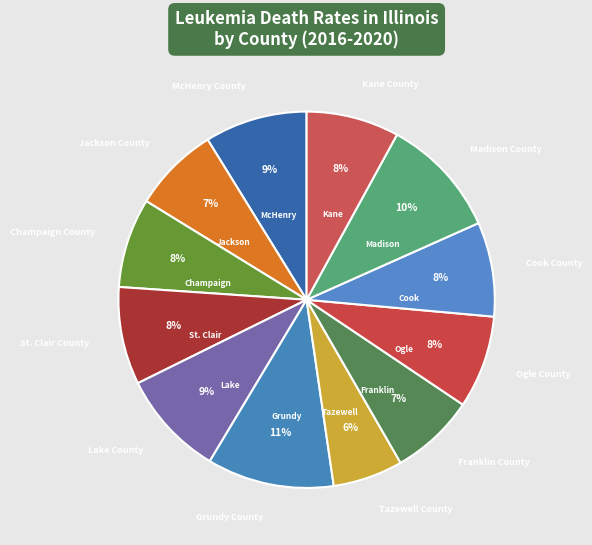

How many slices are in this pie chart?

12